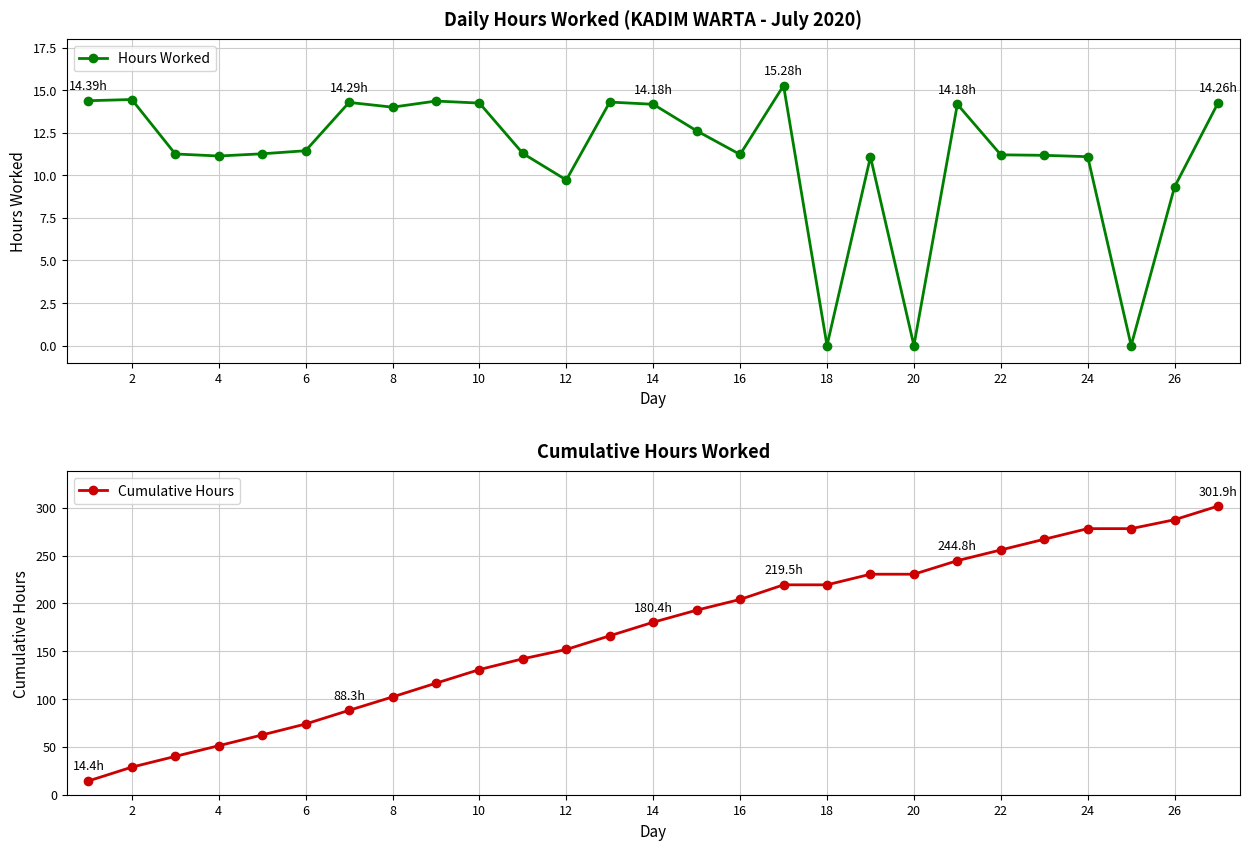

What is the sum of all Cumulative Hours values?

4561.5